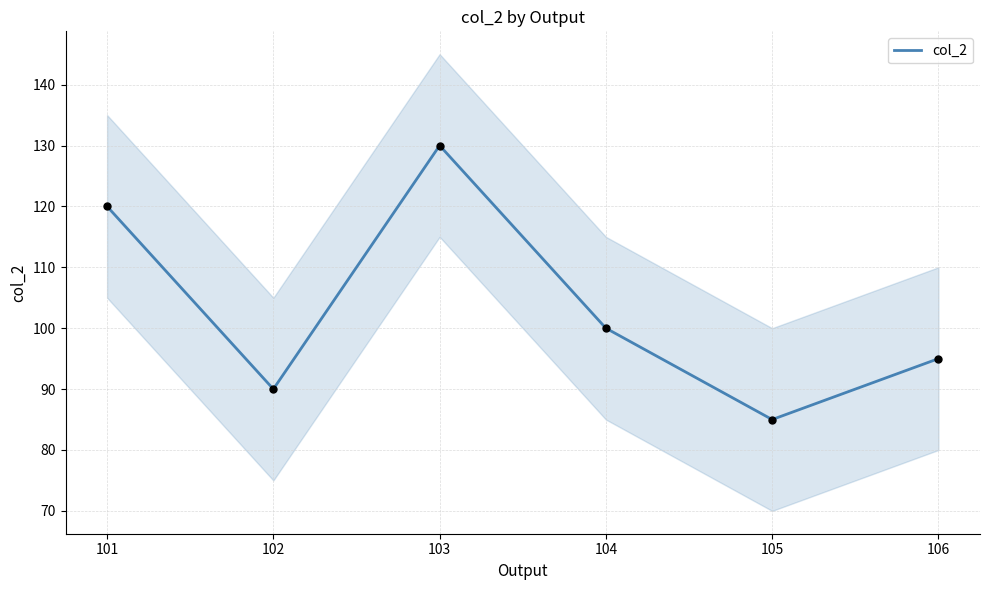

Which has a higher value, 103 or 104?

103